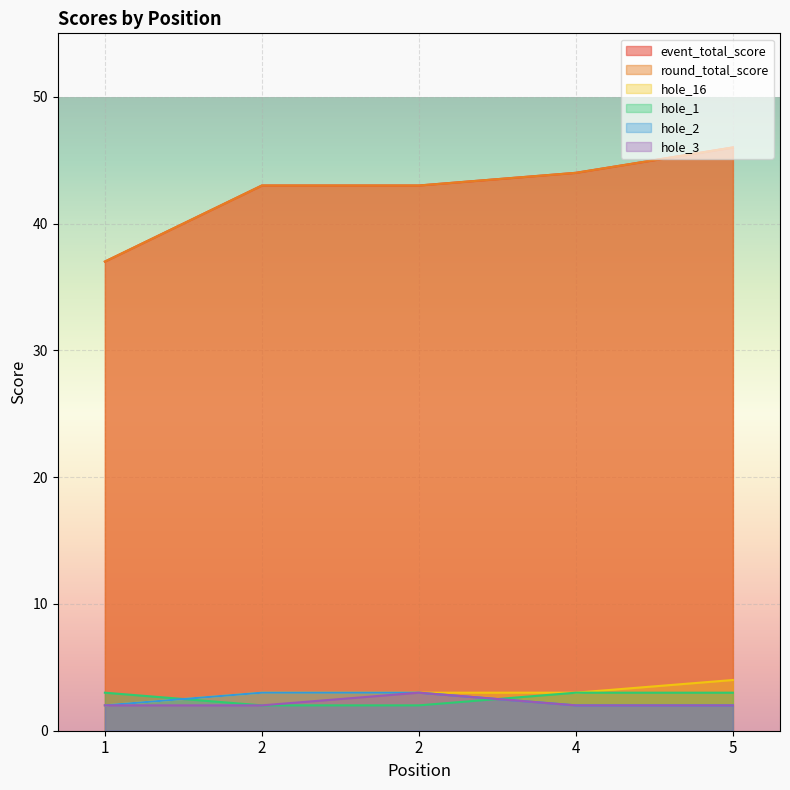

What is the sum of all hole_16 values?

15